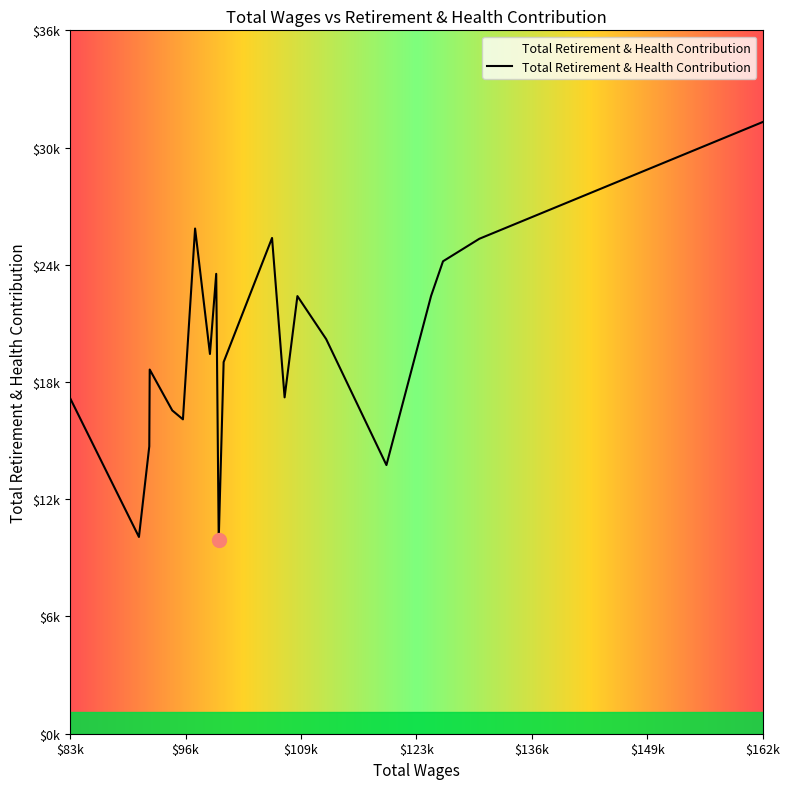

Does the chart display data point markers on the line(s)?

No